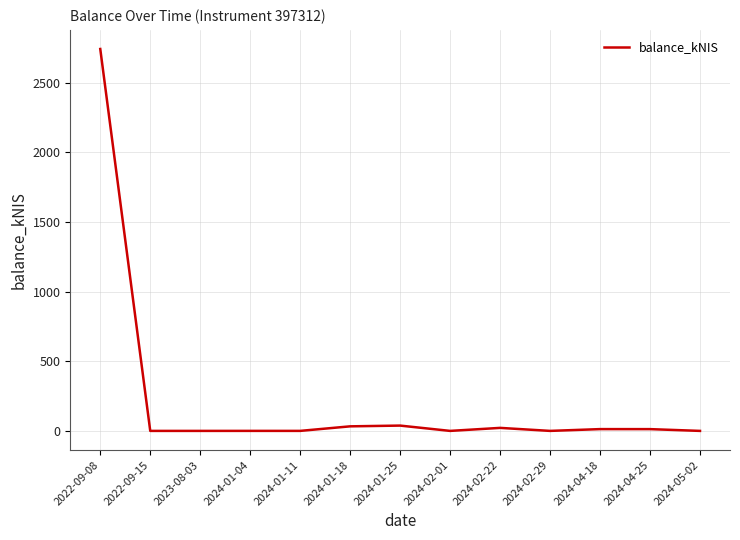

What is the greatest value displayed?

2742.2